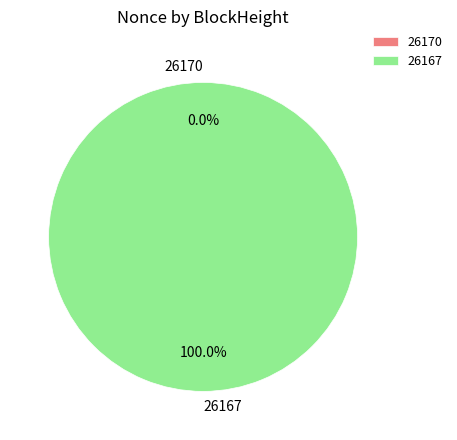

Is the sum of 26170 and 26167 greater than half?

Yes